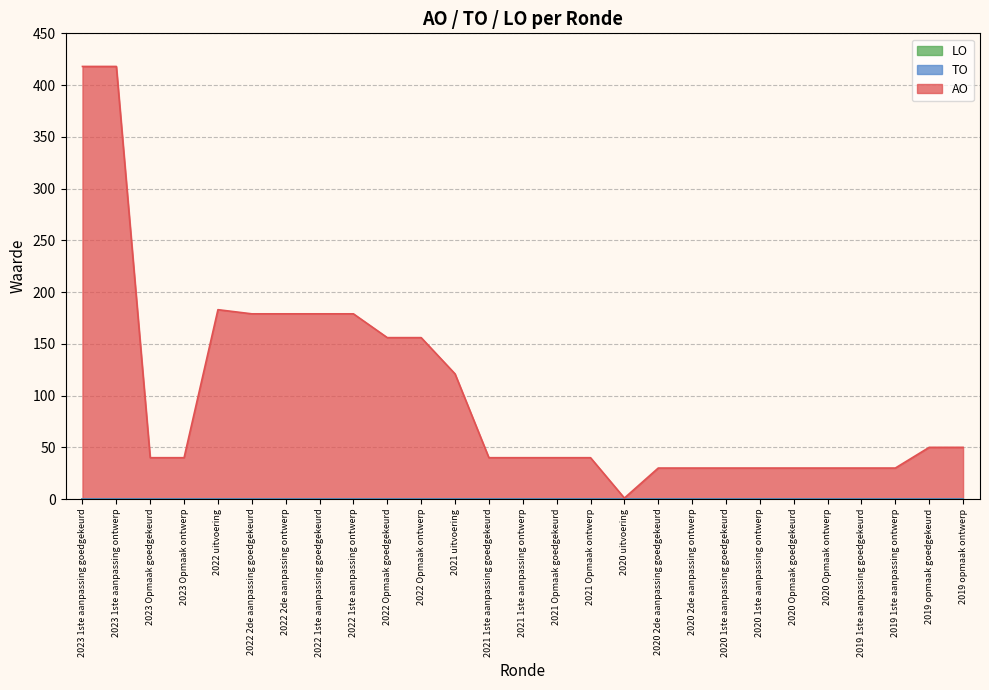

Is it true that LO equals 0 at 2020 2de aanpassing ontwerp?

True